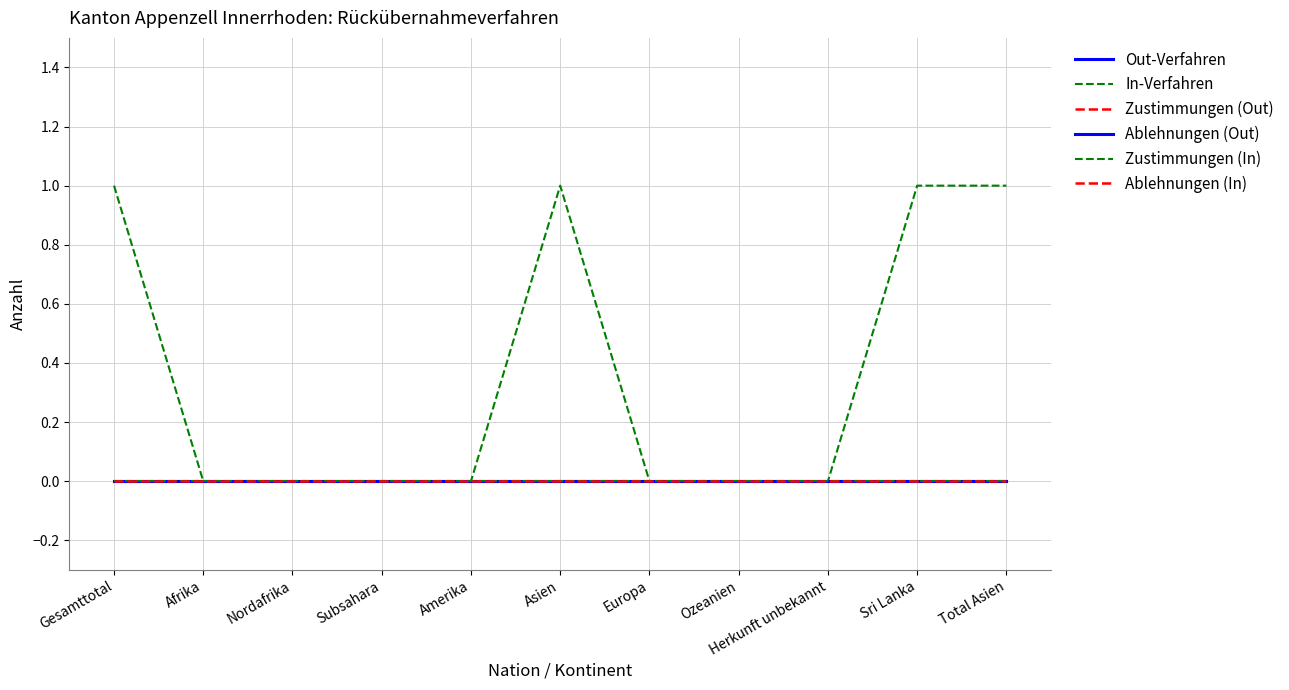

Rank the series at Asien from highest to lowest value.

In-Verfahren, Out-Verfahren, Zustimmungen (Out), Ablehnungen (Out), Zustimmungen (In), Ablehnungen (In)